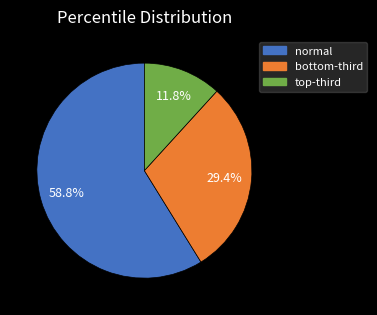

What is the smallest slice in the pie chart?

top-third